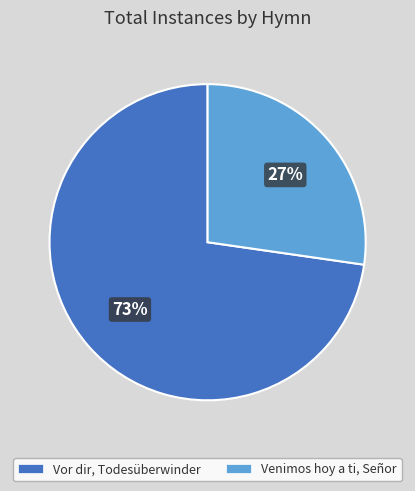

Which category accounts for the majority?

Vor dir, Todesüberwinder